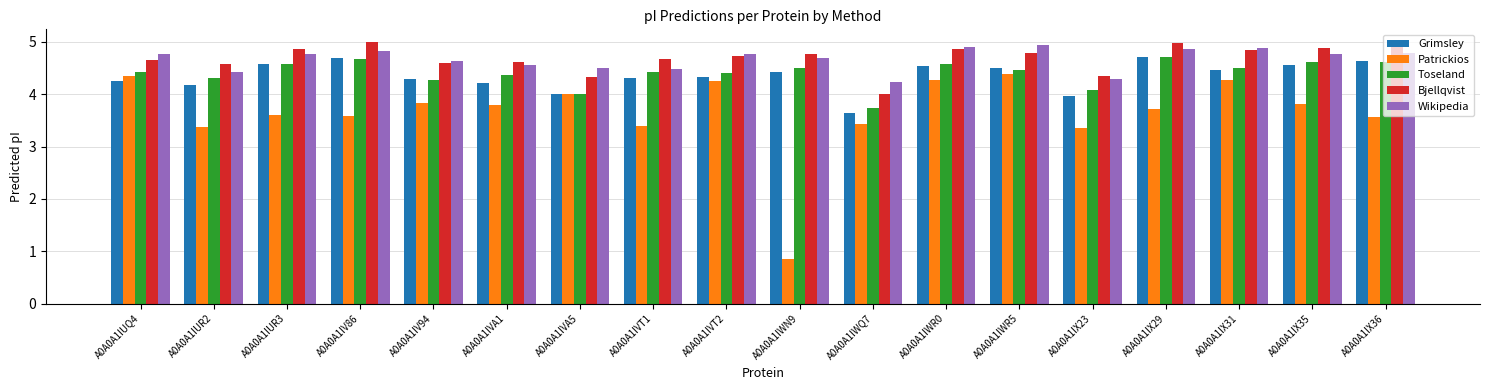

What are all the series names shown in the legend?

Grimsley, Patrickios, Toseland, Bjellqvist, Wikipedia